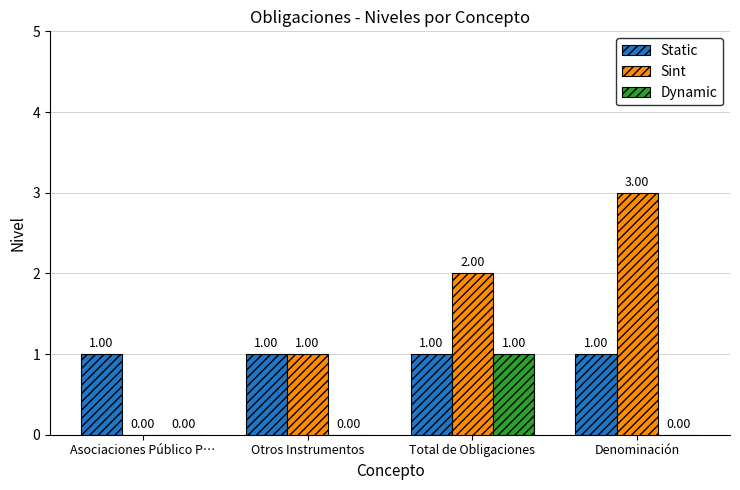

Are the bars grouped side by side (vs. stacked)?

Yes